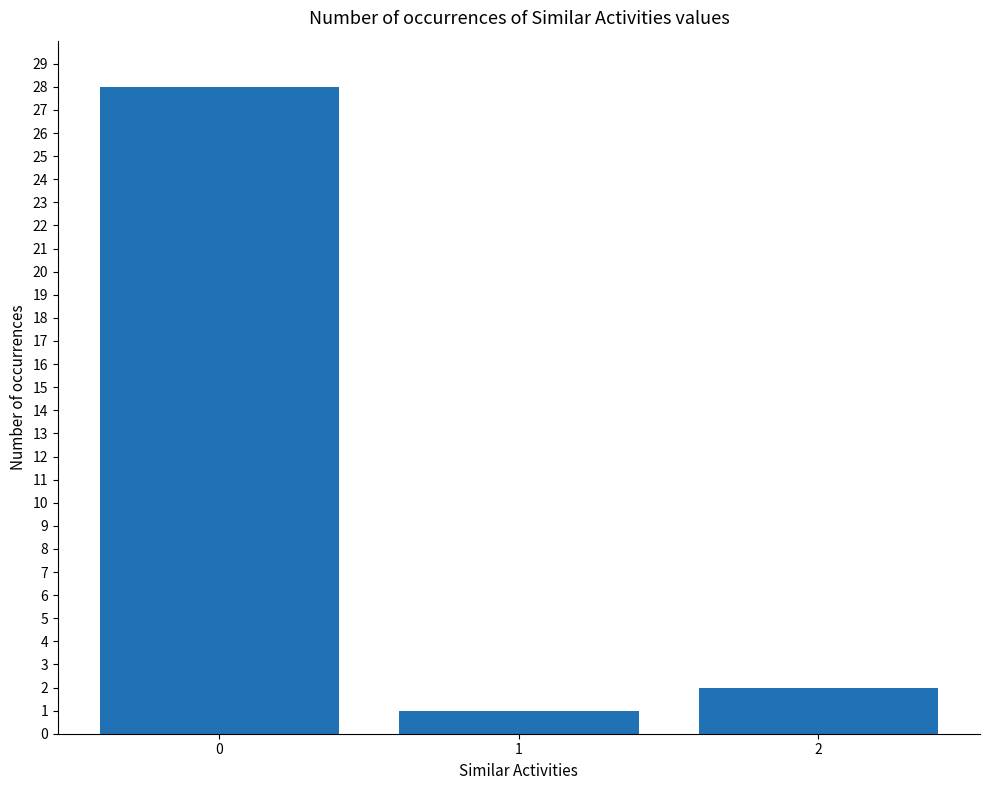

What is the smallest value displayed?

1